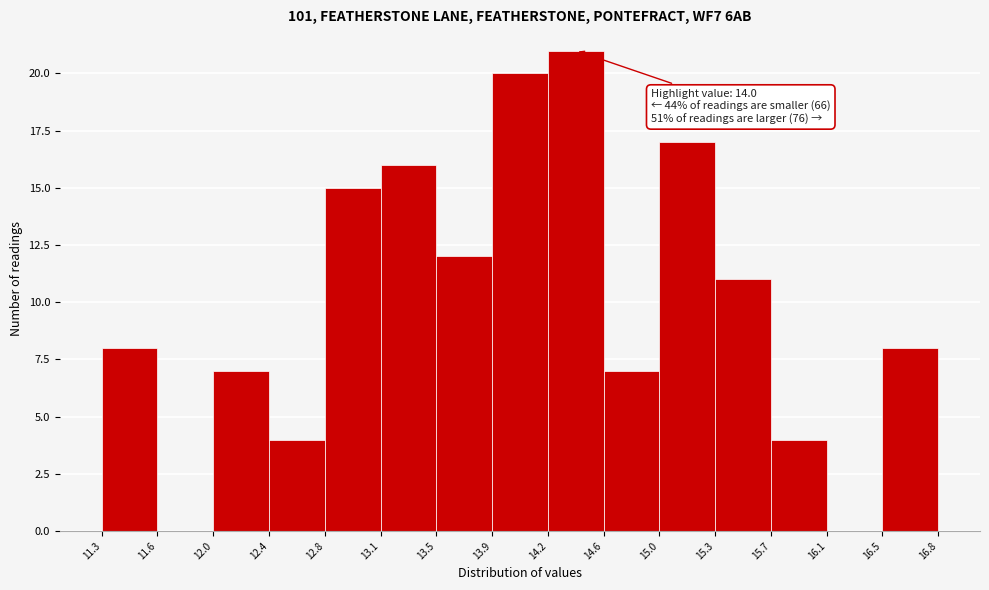

Over which range of the x-axis is the bar tallest?

14.2 to 14.6